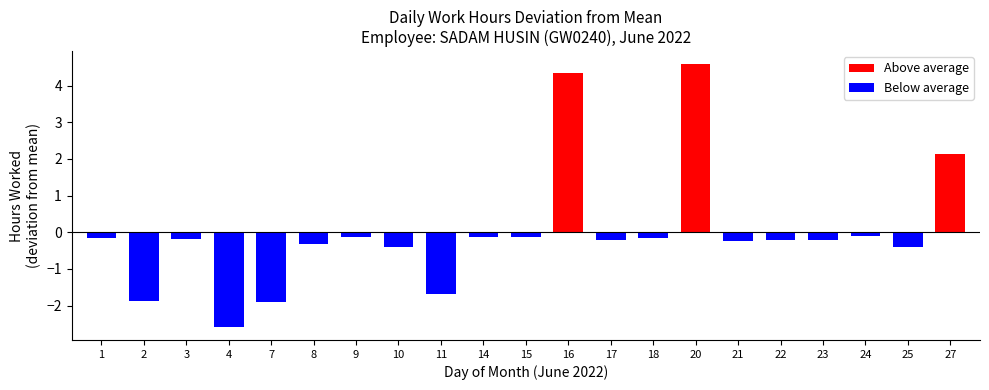

How many categories are shown in the chart?

21